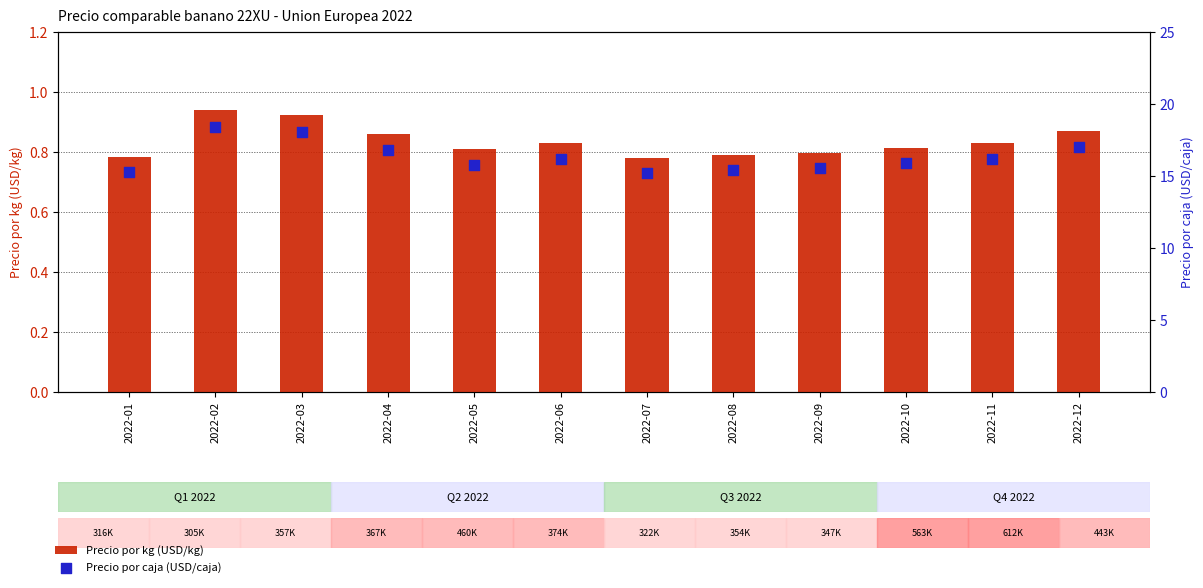

Which series contains the lowest Y value?

Precio por kg (USD/kg)